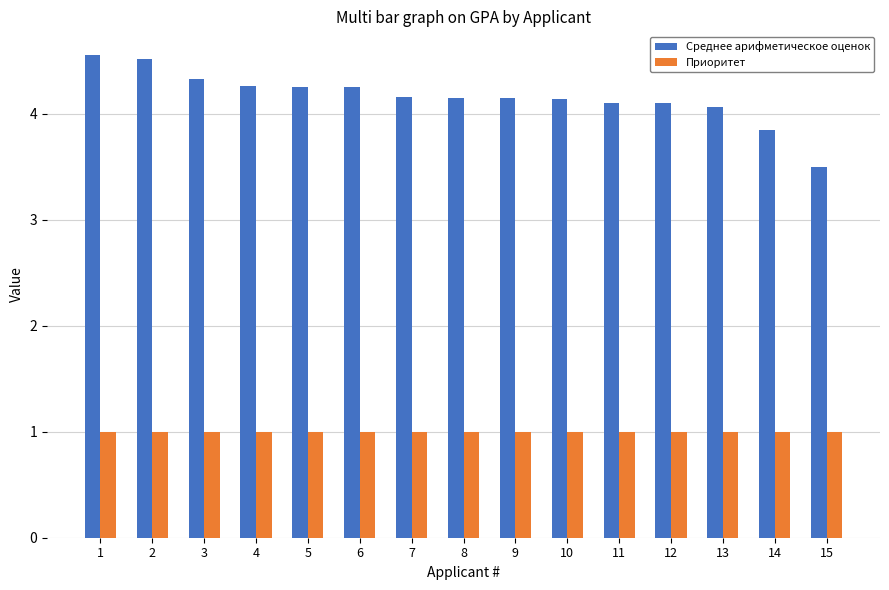

How many bars are there in each group?

2